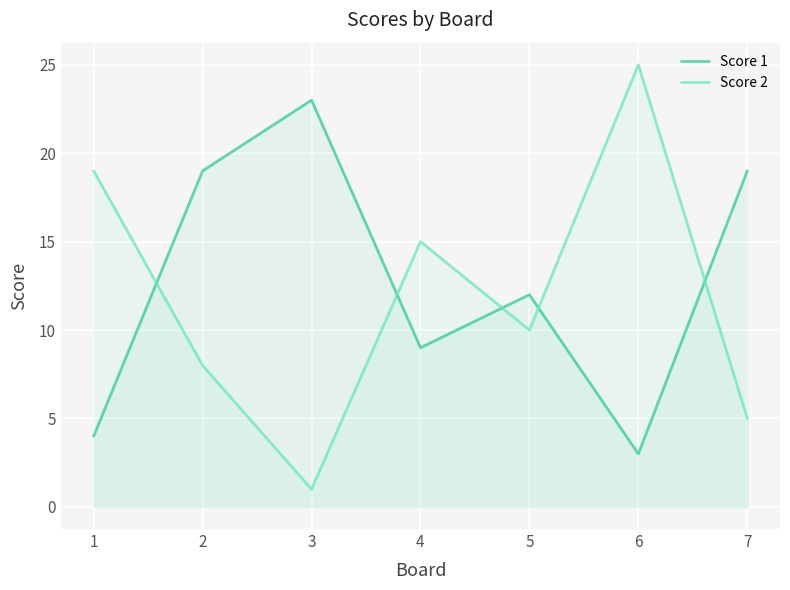

At which category does the chart reach its peak across all series?

6